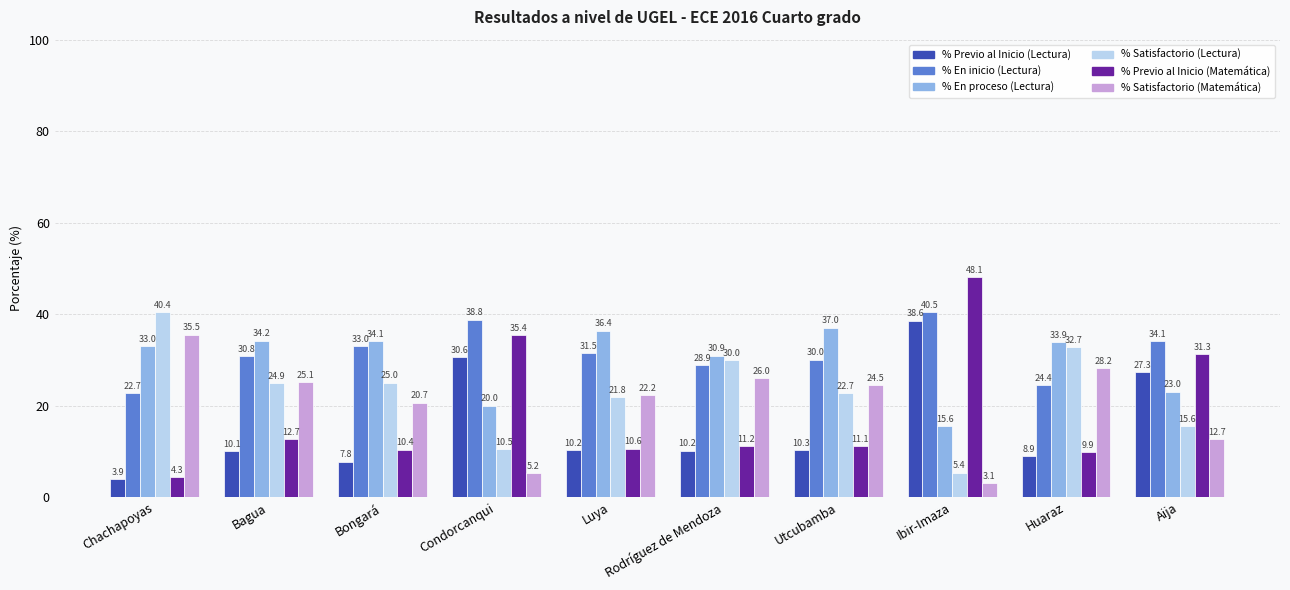

Which category has the highest value in the % En inicio (Lectura) series?

Ibir-Imaza